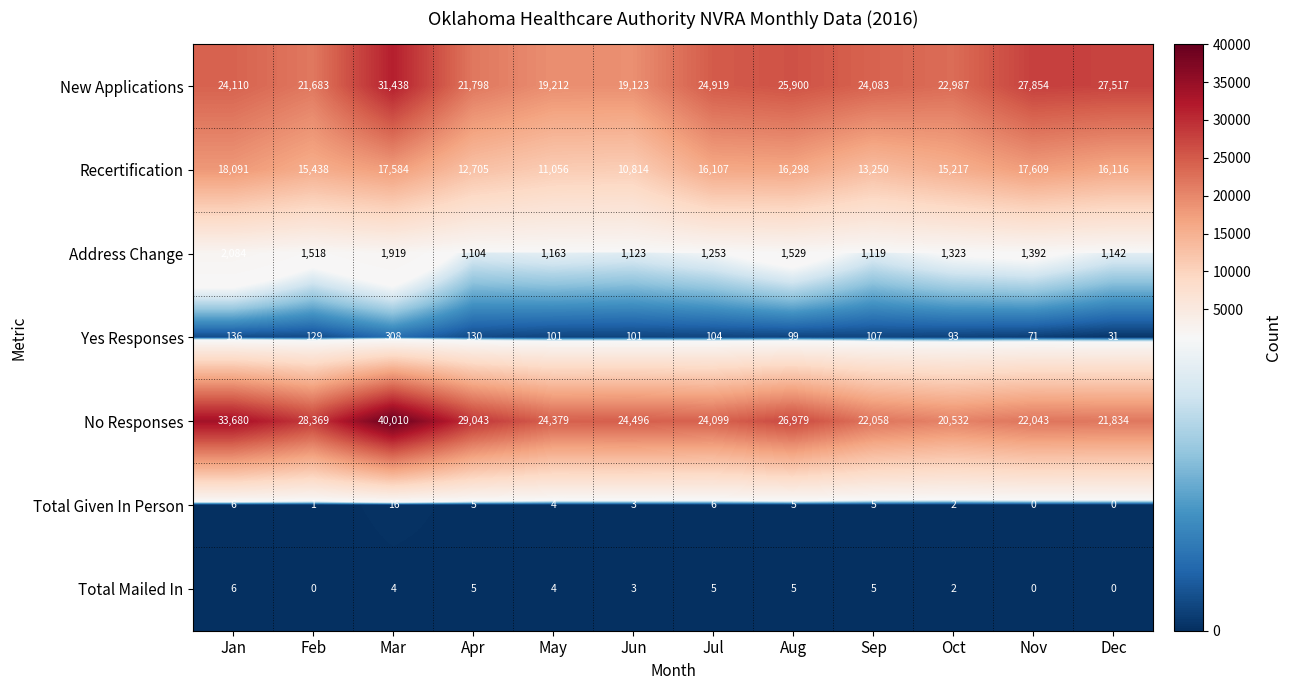

How many distinct data groups are displayed?

7